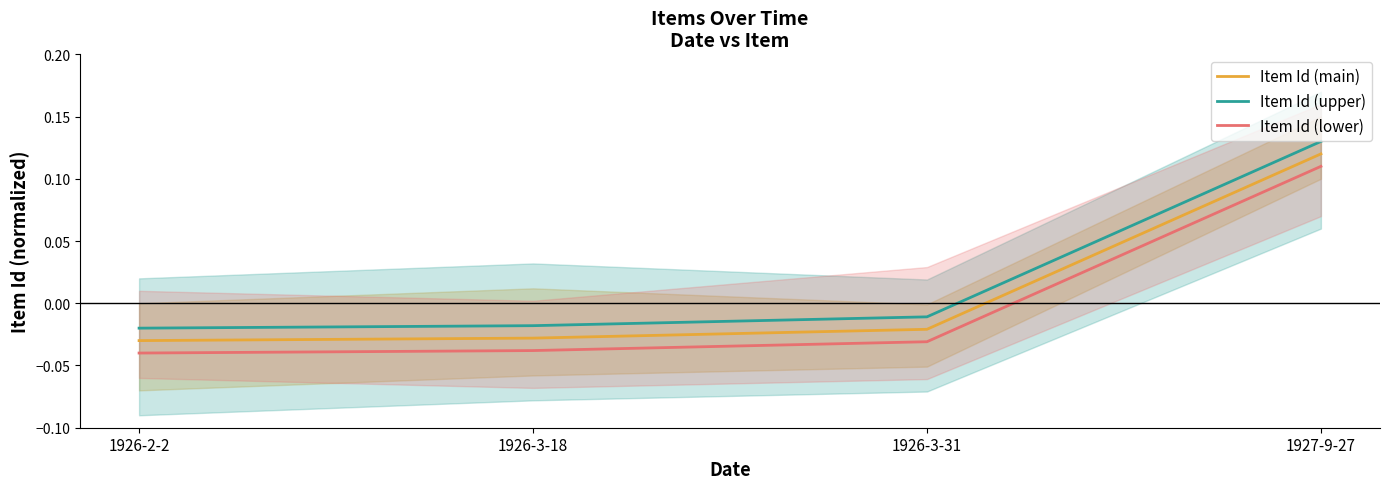

True or false: Item Id (lower) and Item Id (main) cross at least once.

False